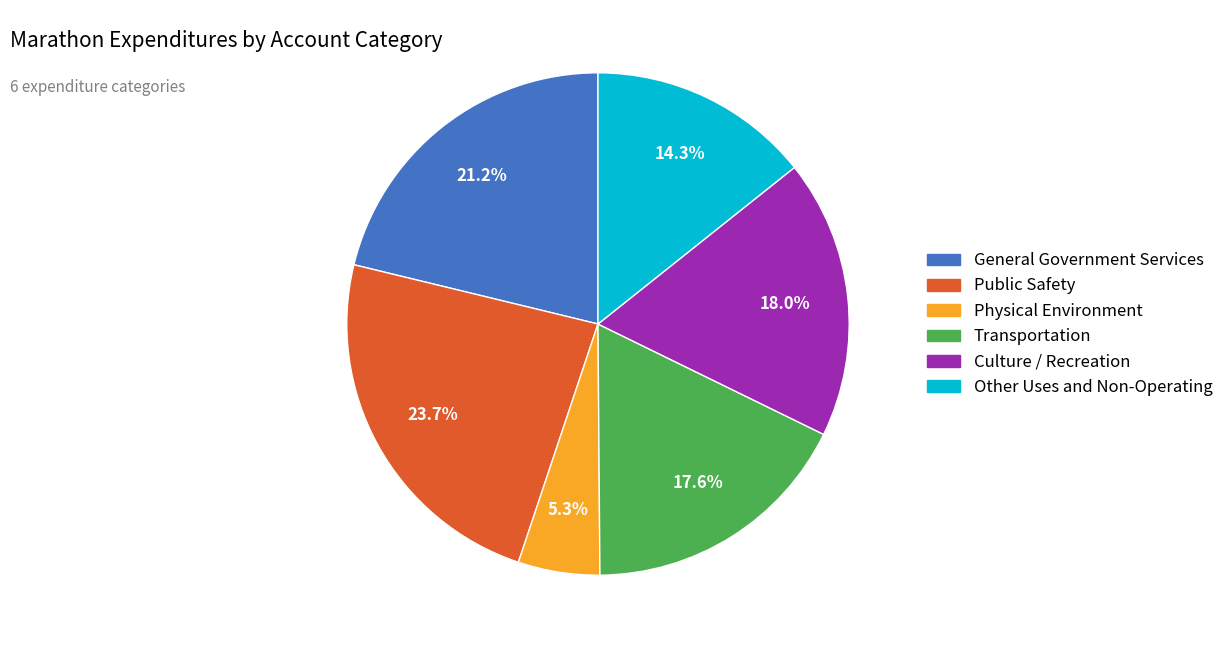

Approximately how many times larger is the value at Public Safety compared to Transportation?

1.3